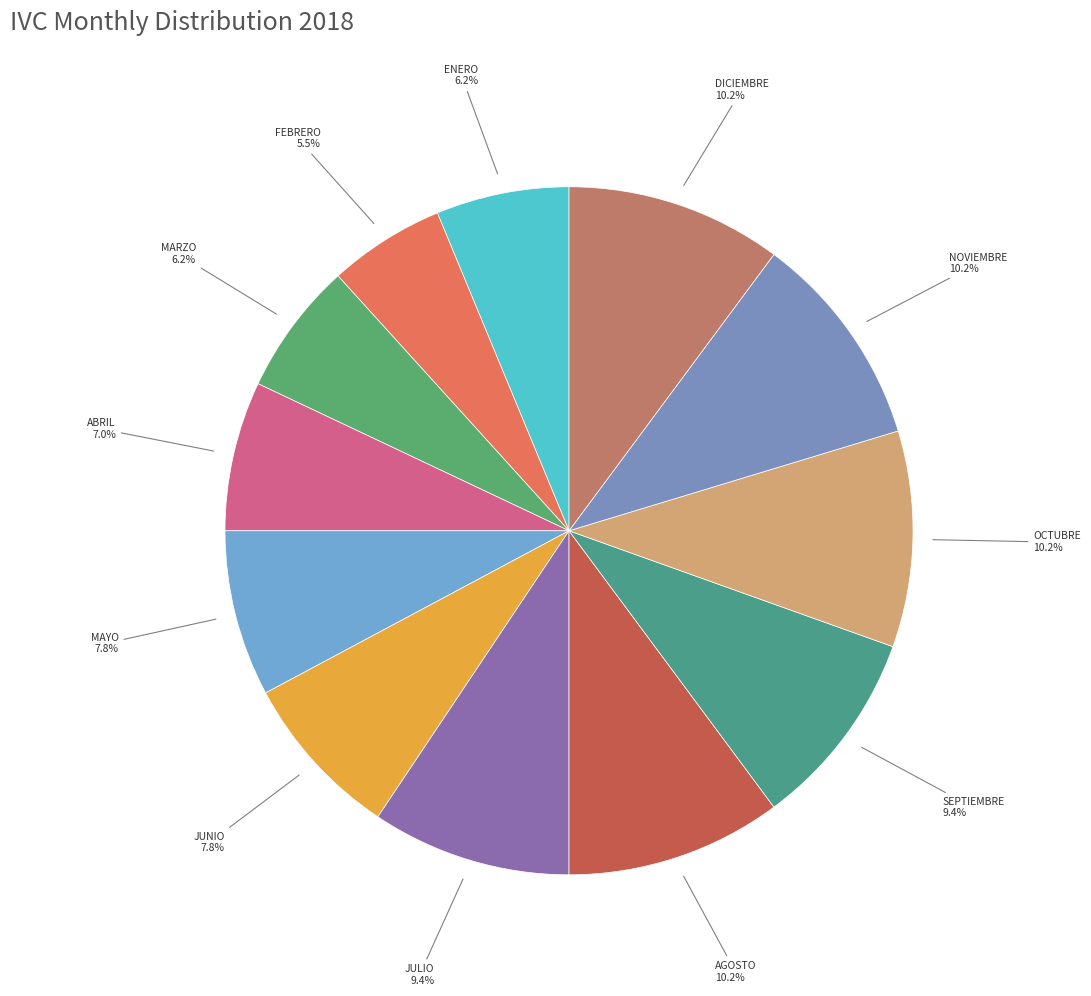

Does any single category account for the majority?

No